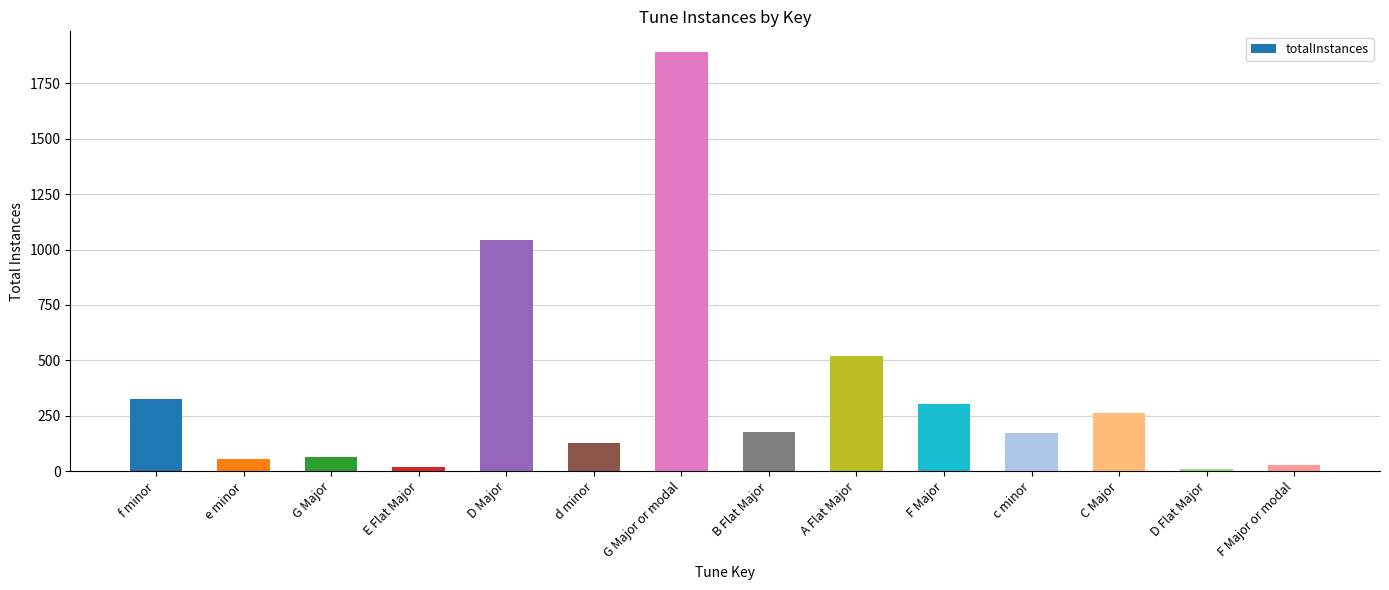

What is the label of the 13th bar from the right?

e minor